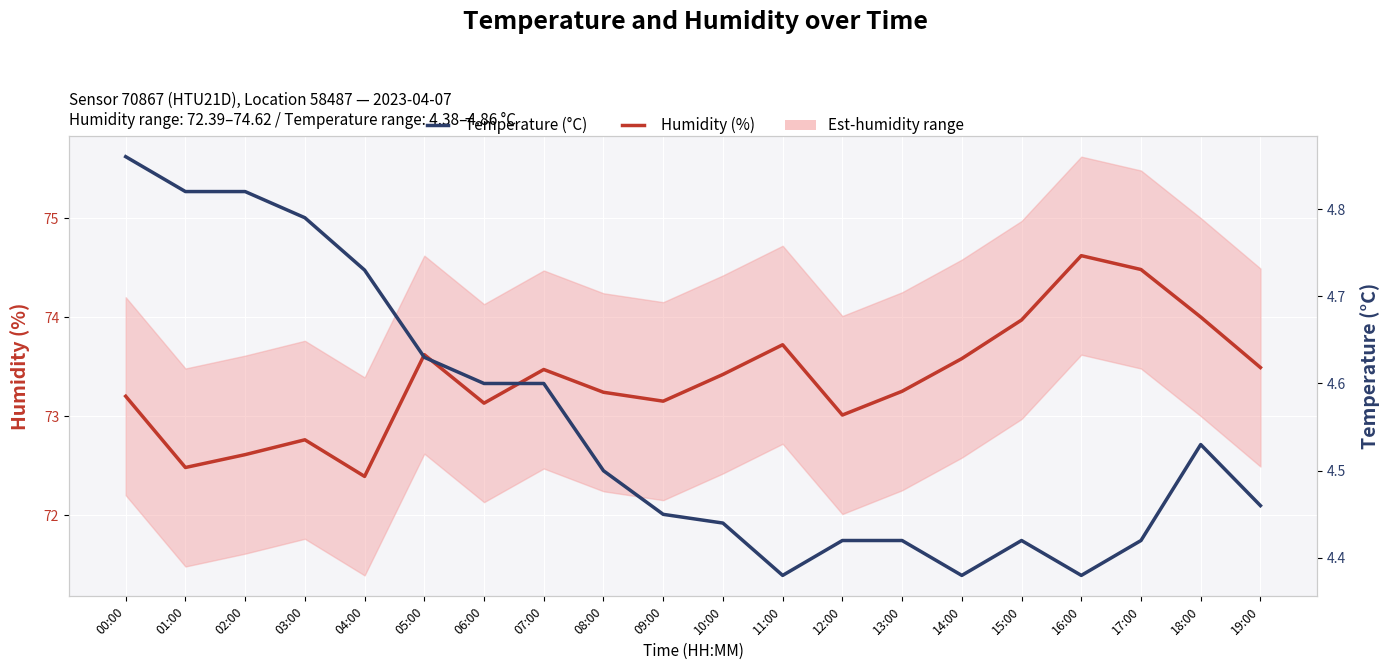

Where is the first local maximum for Temperature (°C)?

15:00